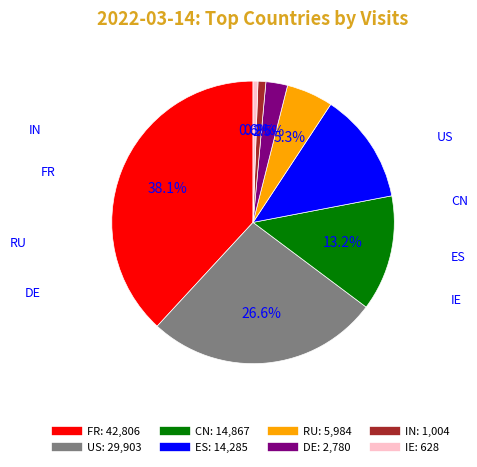

Which category has the biggest portion of the pie?

FR